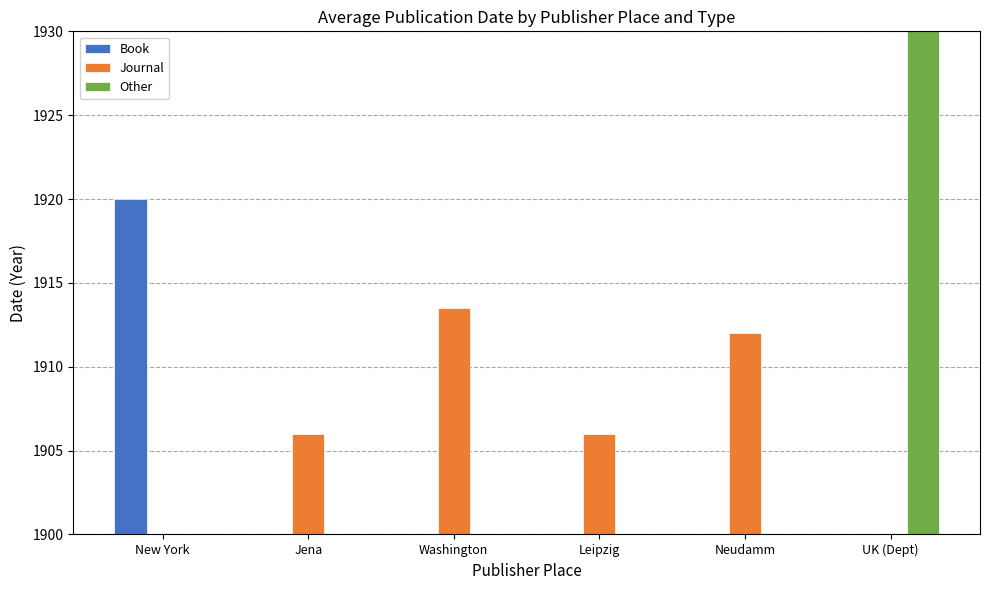

What is the difference between the maximum and minimum values in the Journal series?

7.5